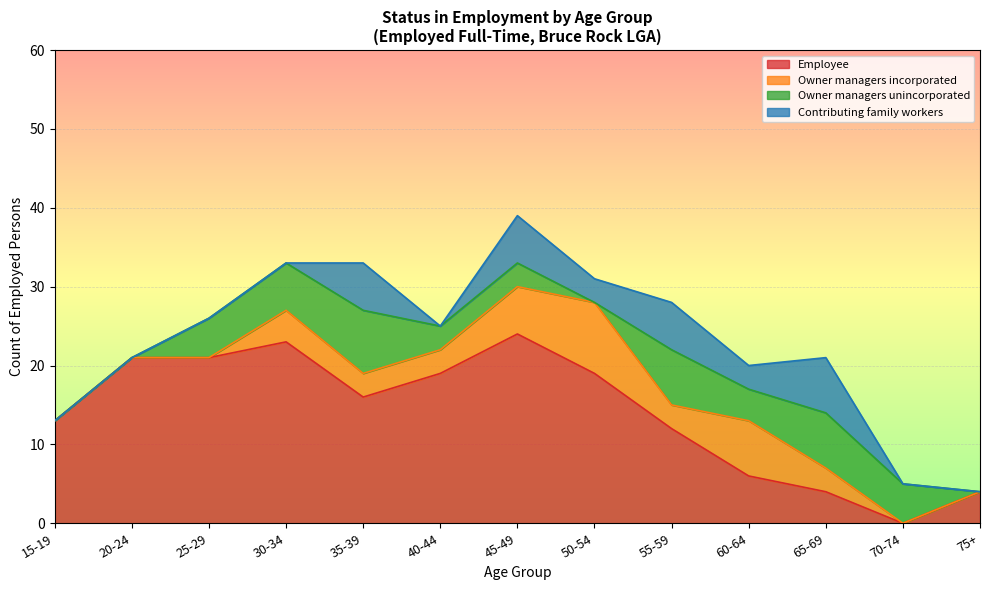

What is the label of the 12th point from the right?

20-24